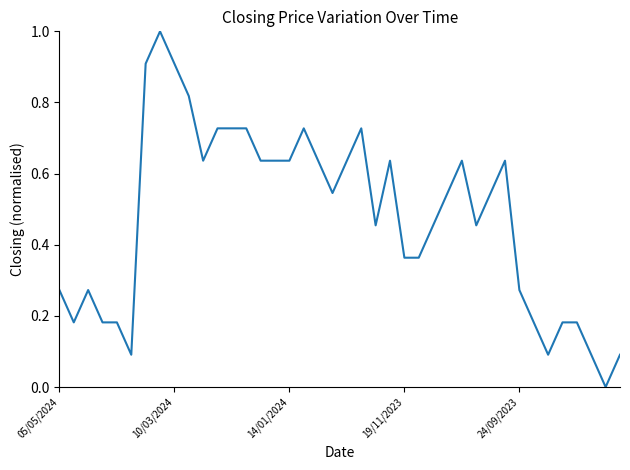

What is the difference between the maximum and minimum values?

1.0